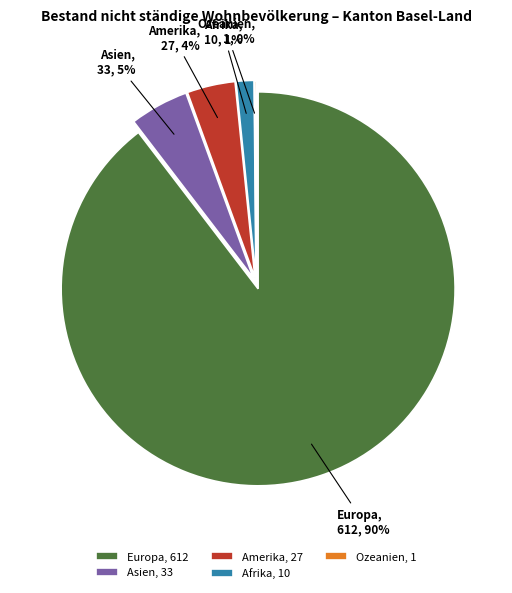

Combined, do Amerika and Ozeanien account for over 50%?

No